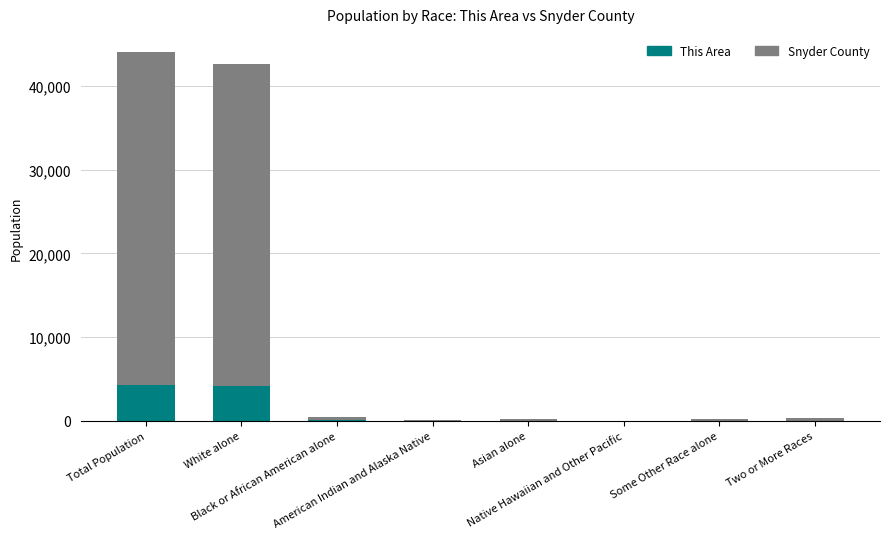

Is it true that This Area equals 23 at Two or More Races?

True